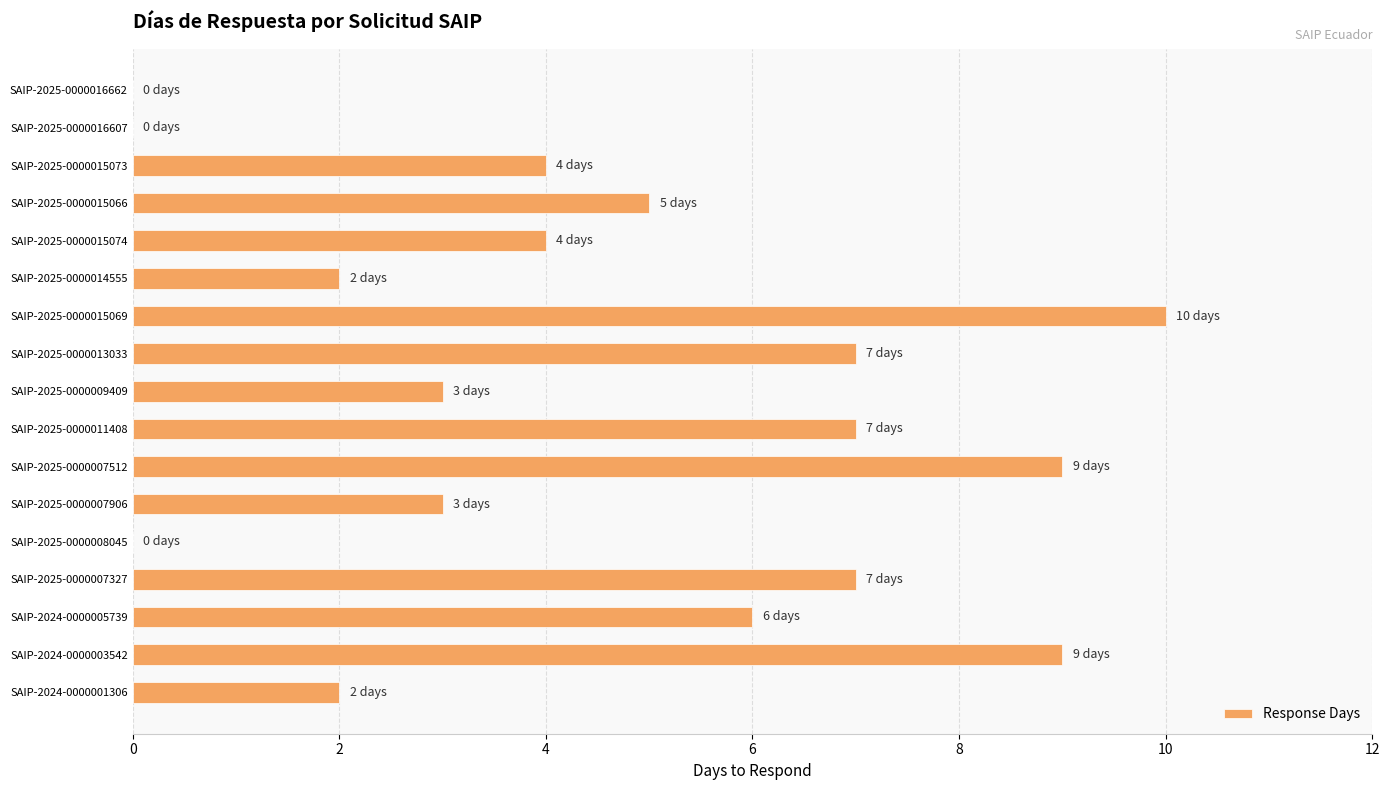

Reading top to bottom, list all the values displayed in this chart.

SAIP-2025-0000016662=0	SAIP-2025-0000016607=0	SAIP-2025-0000015073=4	SAIP-2025-0000015066=5	SAIP-2025-0000015074=4	SAIP-2025-0000014555=2	SAIP-2025-0000015069=10	SAIP-2025-0000013033=7	SAIP-2025-0000009409=3	SAIP-2025-0000011408=7	SAIP-2025-0000007512=9	SAIP-2025-0000007906=3	SAIP-2025-0000008045=0	SAIP-2025-0000007327=7	SAIP-2024-0000005739=6	SAIP-2024-0000003542=9	SAIP-2024-0000001306=2